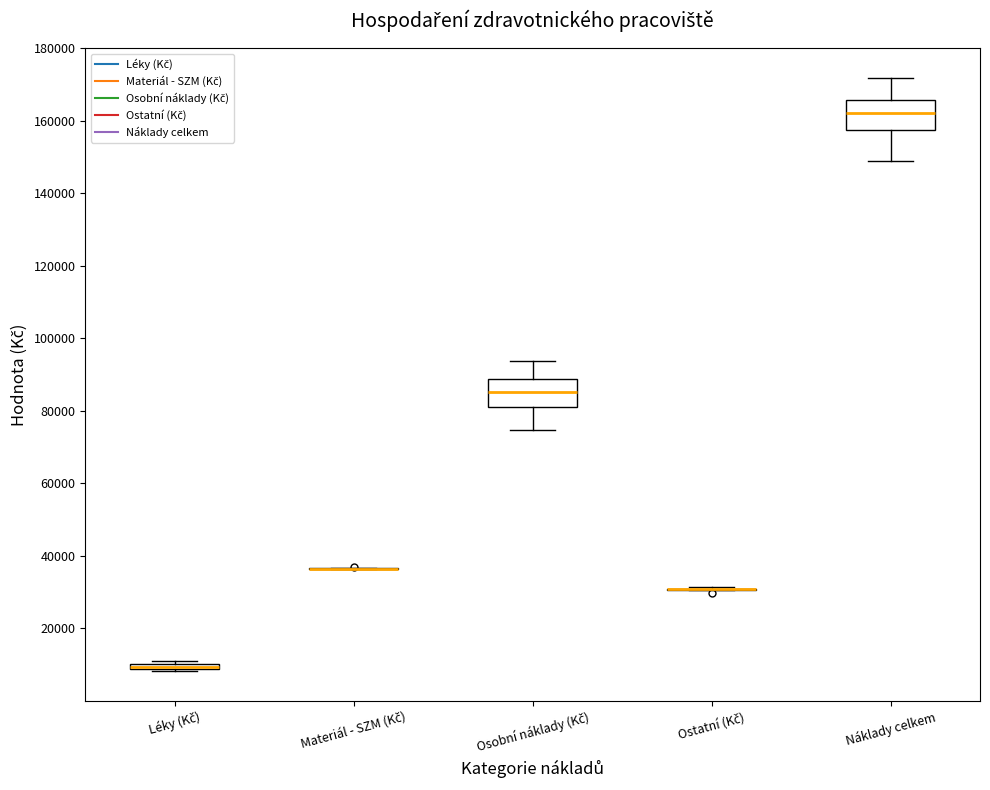

Where is the lower edge of the box for Léky (Kč) on the y-axis? The values are not printed on the chart, so give them approximately, as read against the axis.

8000